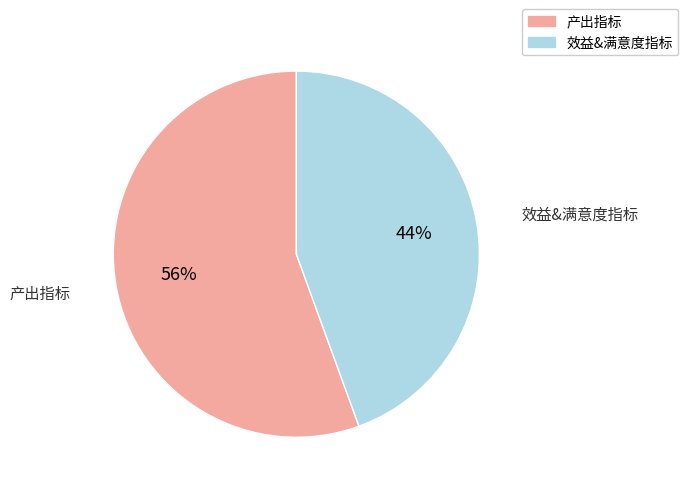

What is the ratio of the value at 效益&满意度指标 to the value at 产出指标?

0.8